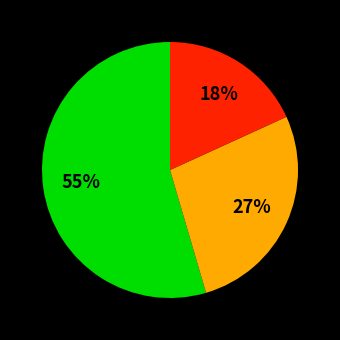

Is there a majority slice in this chart?

Yes